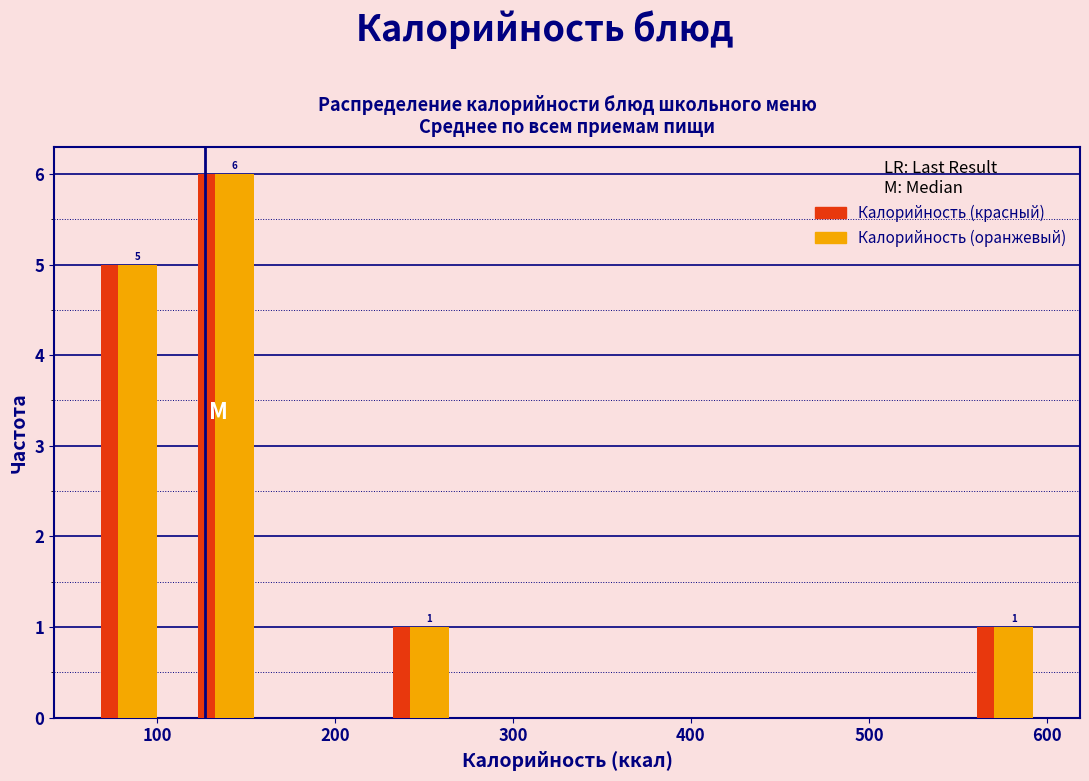

In the Калорийность (красный) series, which range on the x-axis has the tallest bar?

110 to 170